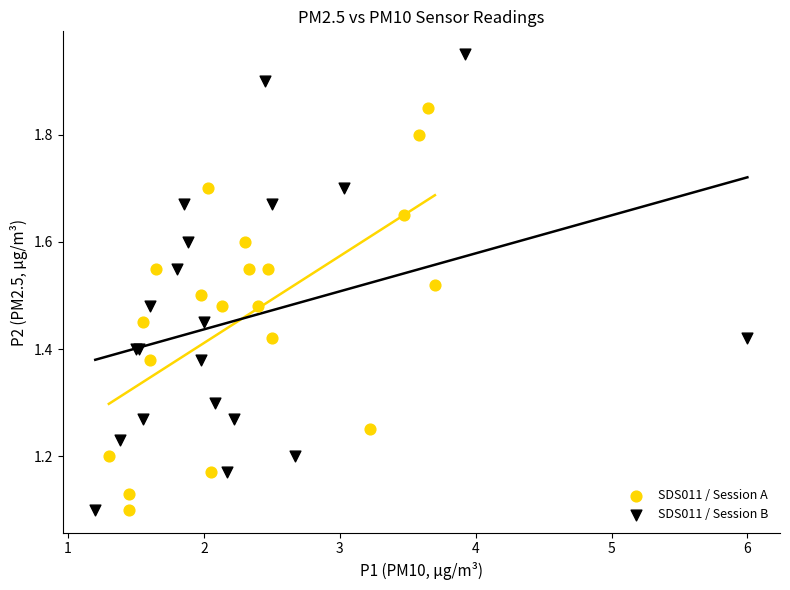

Which series reaches the maximum Y coordinate?

SDS011 / Session B